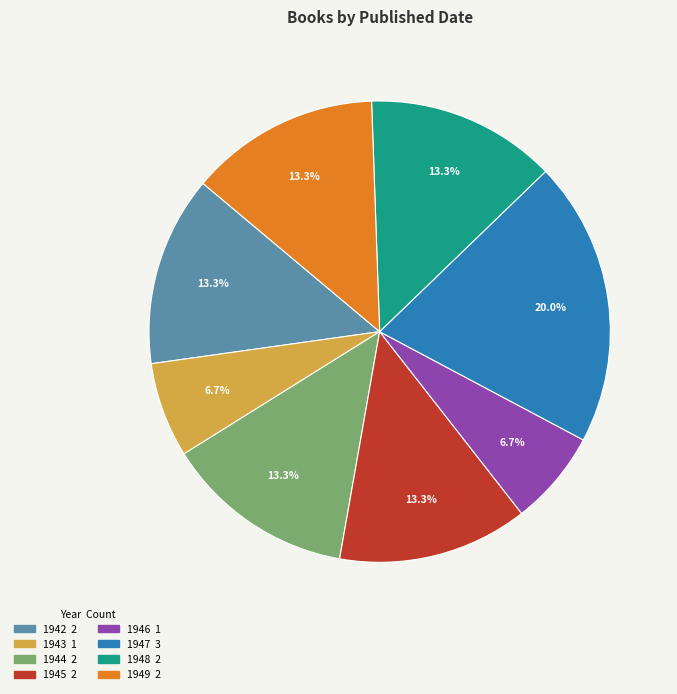

Does any single category account for the majority?

No